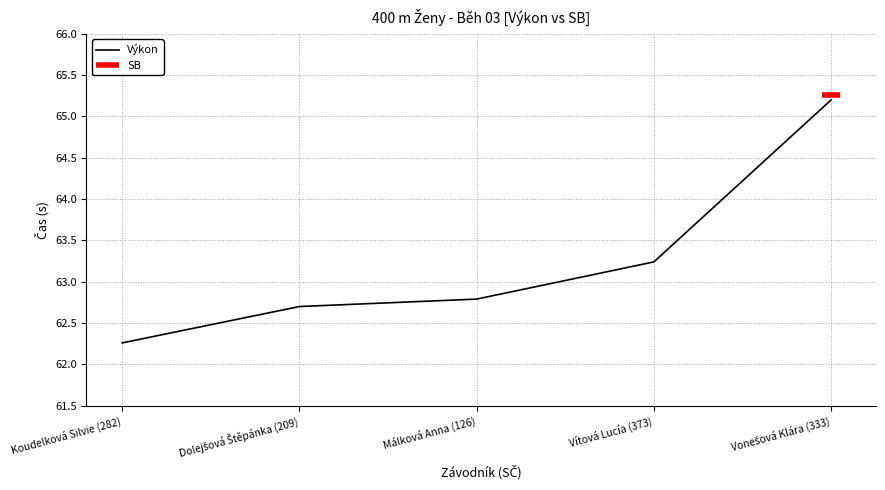

What is the greatest value displayed?

65.2